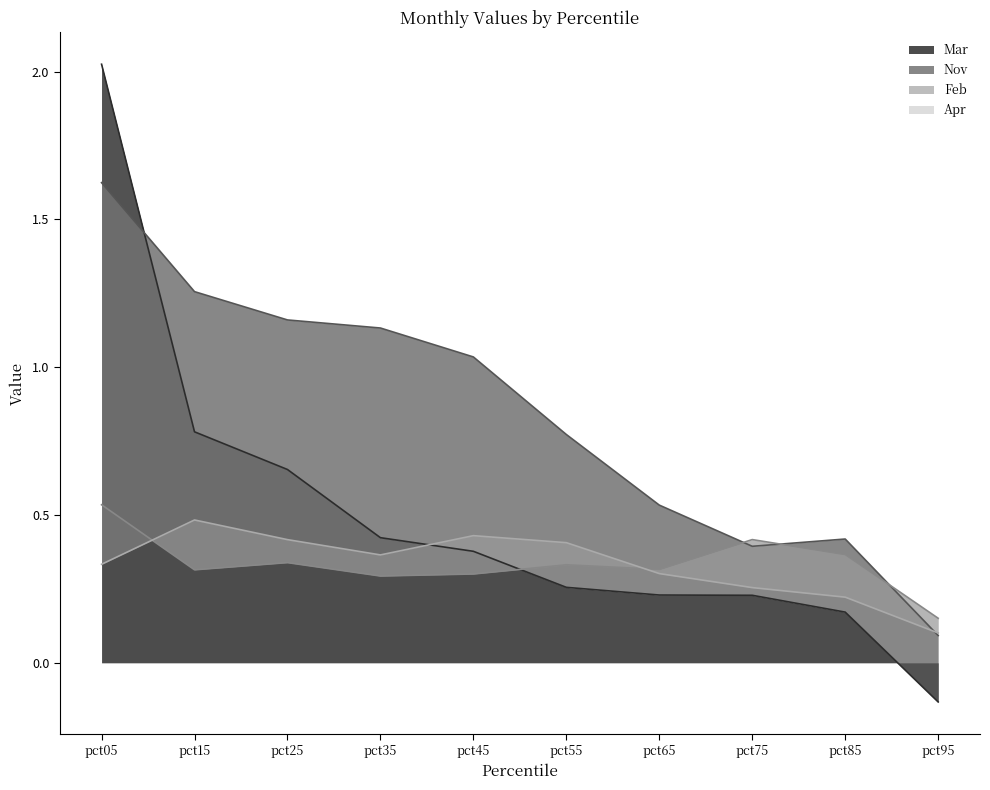

At pct45, list the series in order from smallest to largest.

Feb, Mar, Apr, Nov